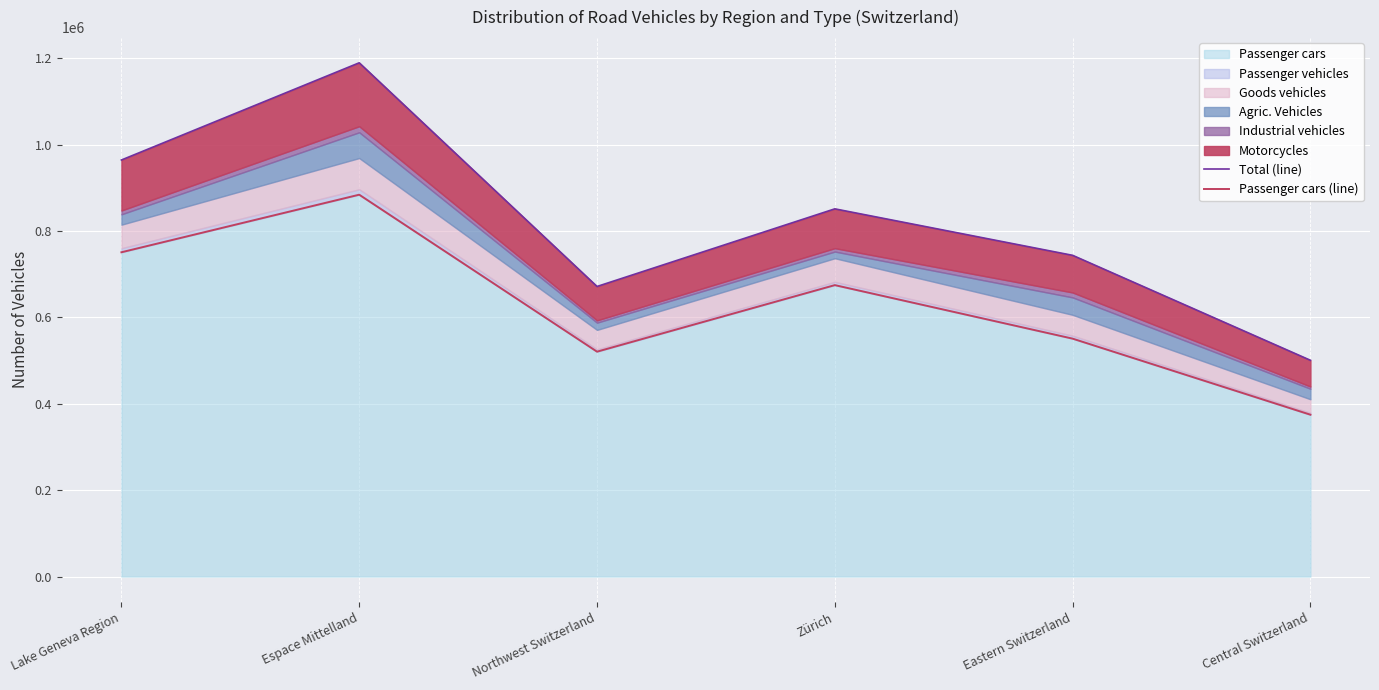

Reading right to left, transcribe all the data shown in this chart.

Total (line): Central Switzerland=500857	Eastern Switzerland=743903	Zürich=851534	Northwest Switzerland=671774	Espace Mittelland=1189722	Lake Geneva Region=964669
Passenger cars (line): Central Switzerland=374873	Eastern Switzerland=550998	Zürich=674948	Northwest Switzerland=520825	Espace Mittelland=884302	Lake Geneva Region=750999